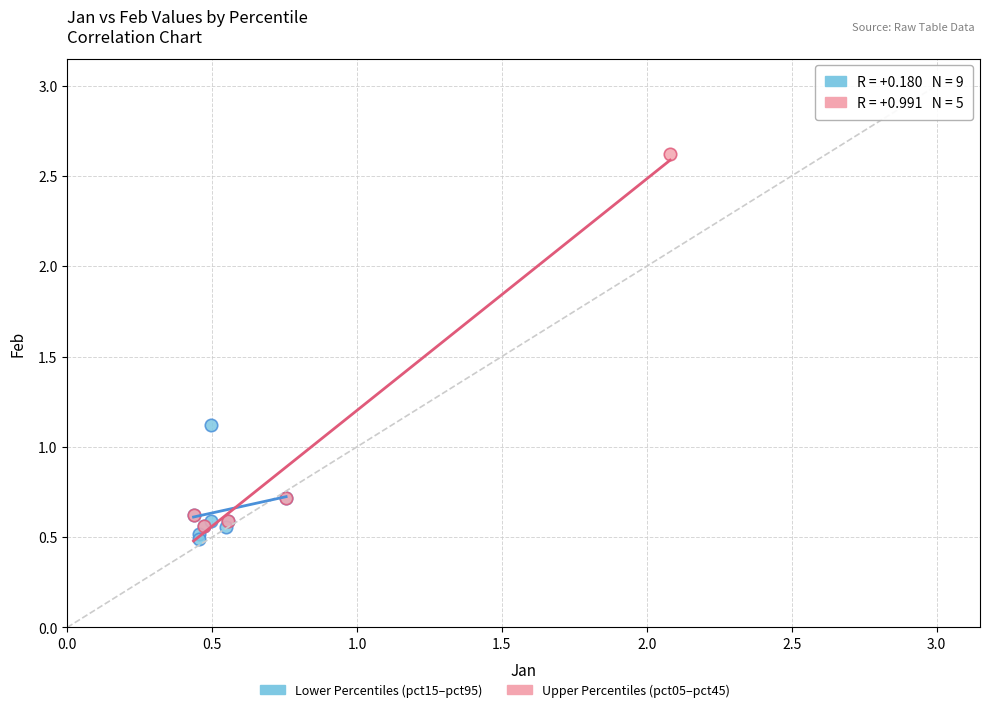

Which series contains the highest Y value?

Upper Percentiles (pct05–pct45)